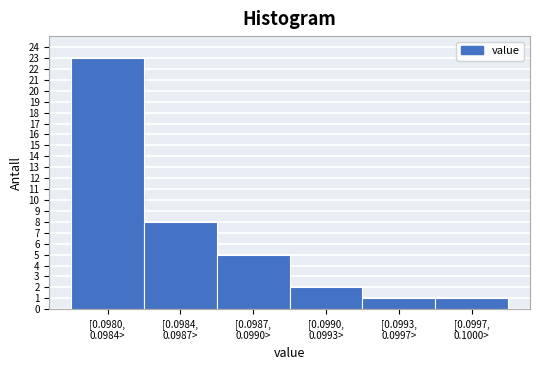

Reading left to right, extract all data points from this chart.

23	8	5	2	1	1